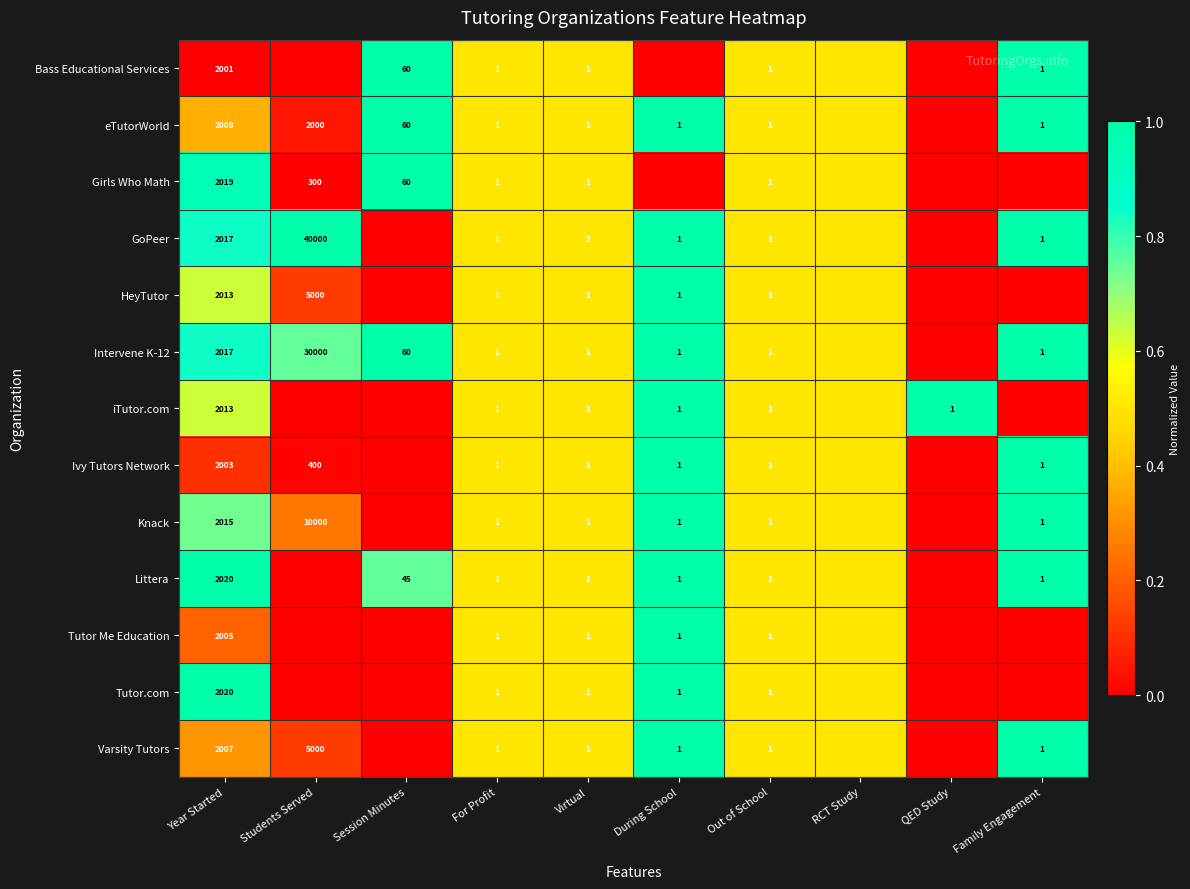

The Knack series shows 0.3 at Virtual. True or false?

False